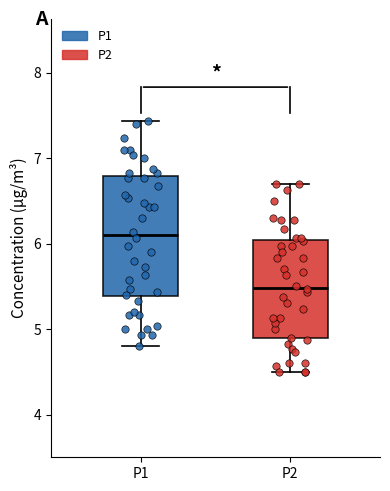

Reading left to right, transcribe this box plot: for each box, give where its median line is, the range the box spans, and where its two whiskers end, as read against the y-axis. The values are not printed on the chart, so give them approximately, as read against the axis.

P1: median 6.1, box 5.4 to 6.8, whiskers 4.8 to 7.4
P2: median 5.5, box 4.9 to 6.0, whiskers 4.5 to 6.7